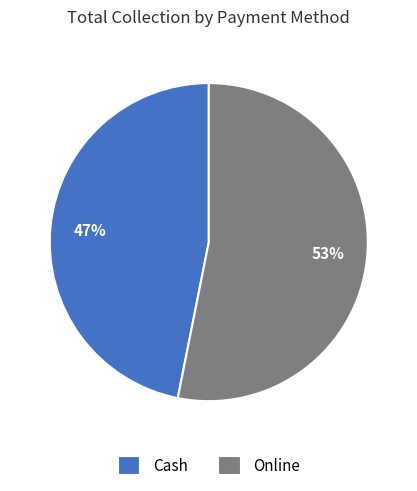

Between Online and Cash, which is larger?

Online